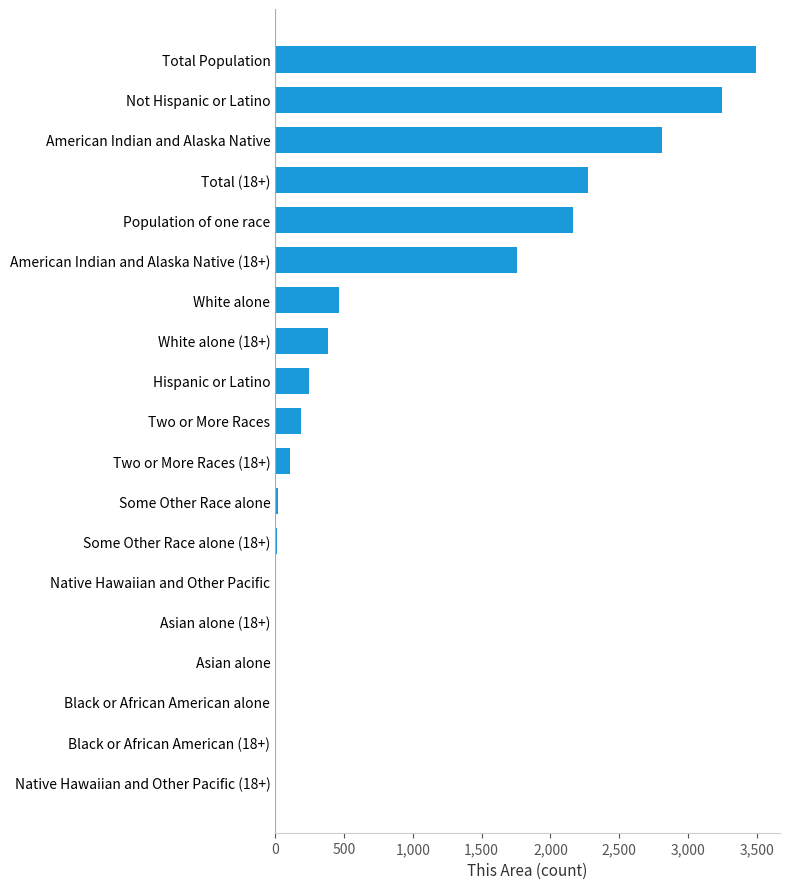

The value at Total (18+) is 3771. True or false?

False